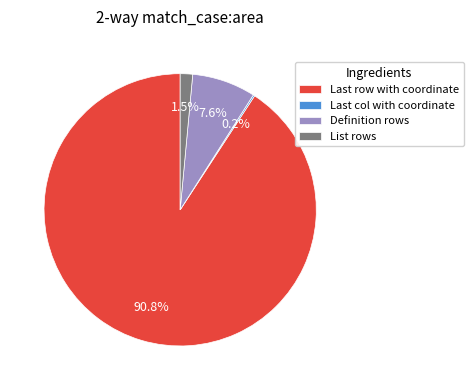

Which category has the biggest portion of the pie?

Last row with coordinate